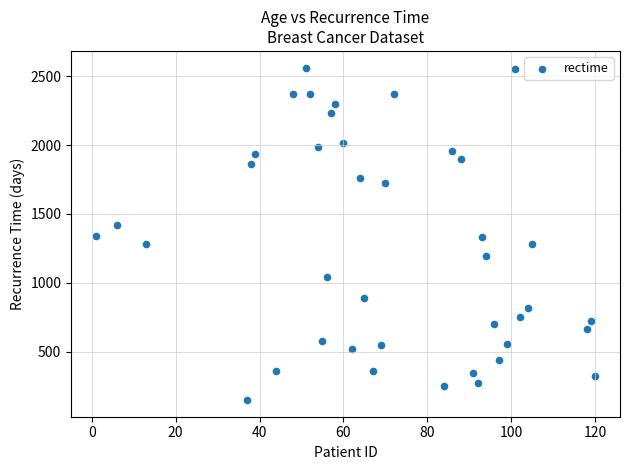

What is the range of Y values (max minus min)?

2415